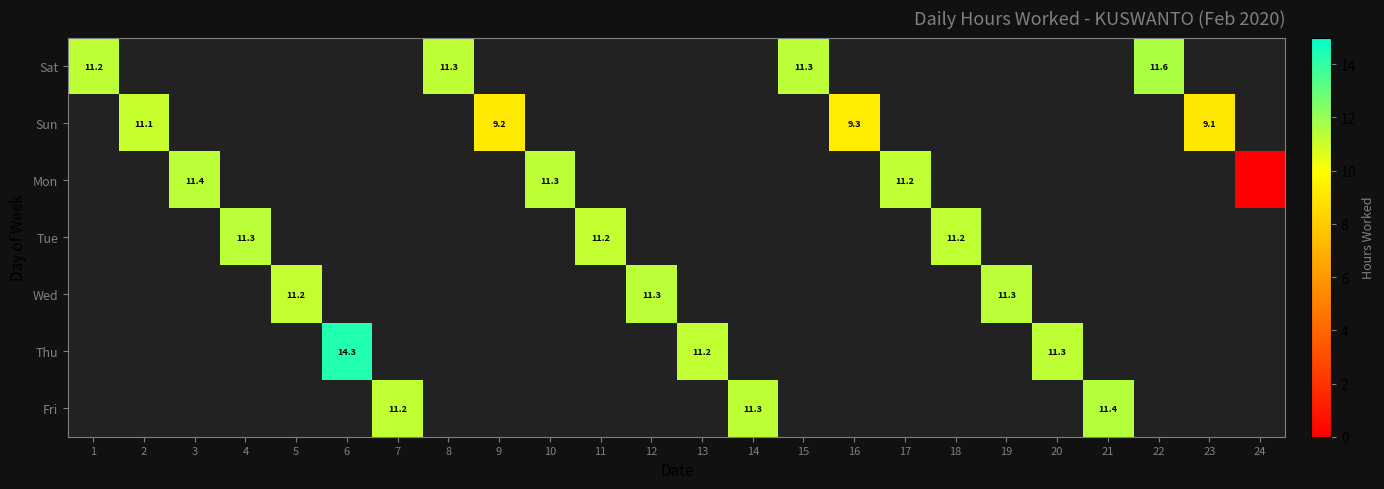

How many data points does each series have?

24